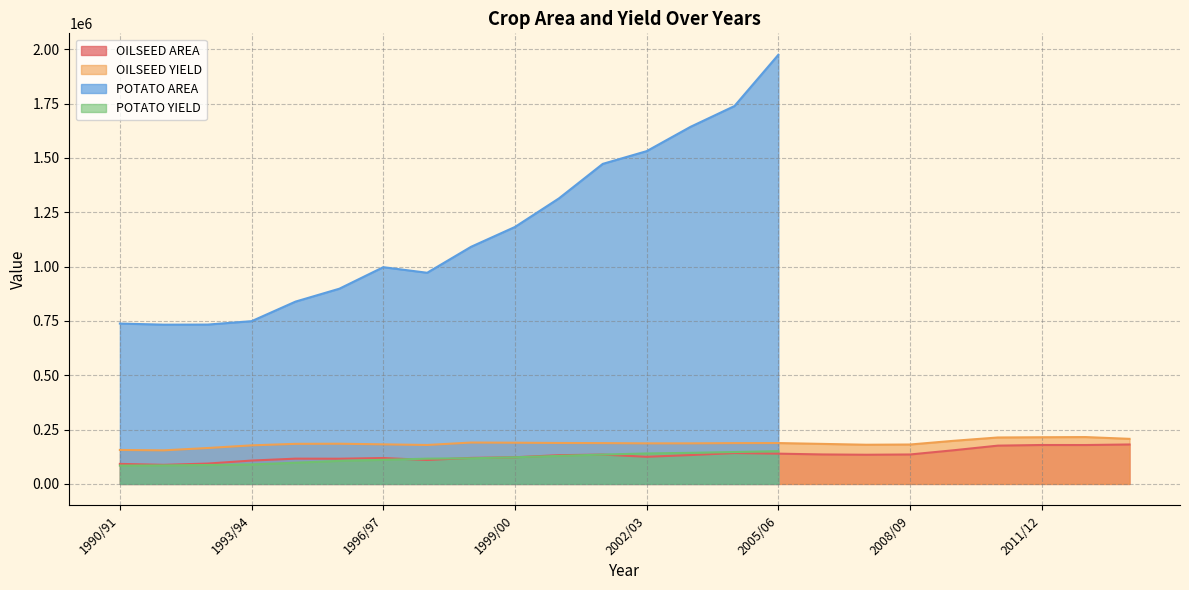

The value of OILSEED YIELD at 1996/97 is 182110. True or false?

True